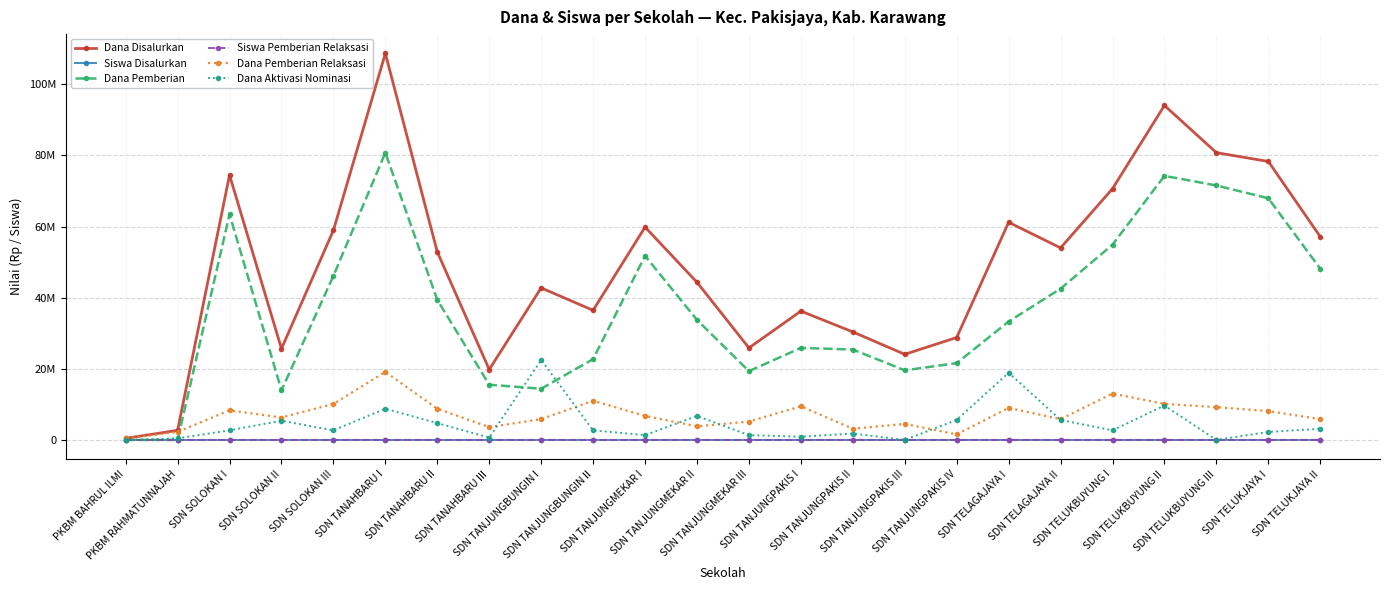

What is the value of the Dana Pemberian Relaksasi point at the 11th from the left?

6750000